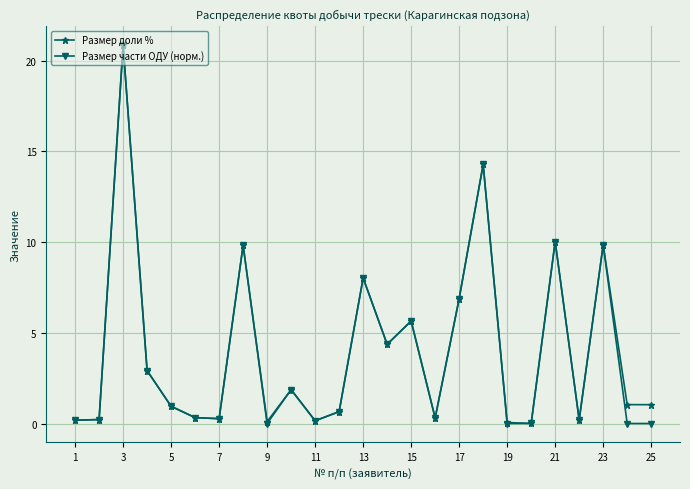

What is the difference between the maximum and minimum values in the Размер части ОДУ (норм.) series?

20.8